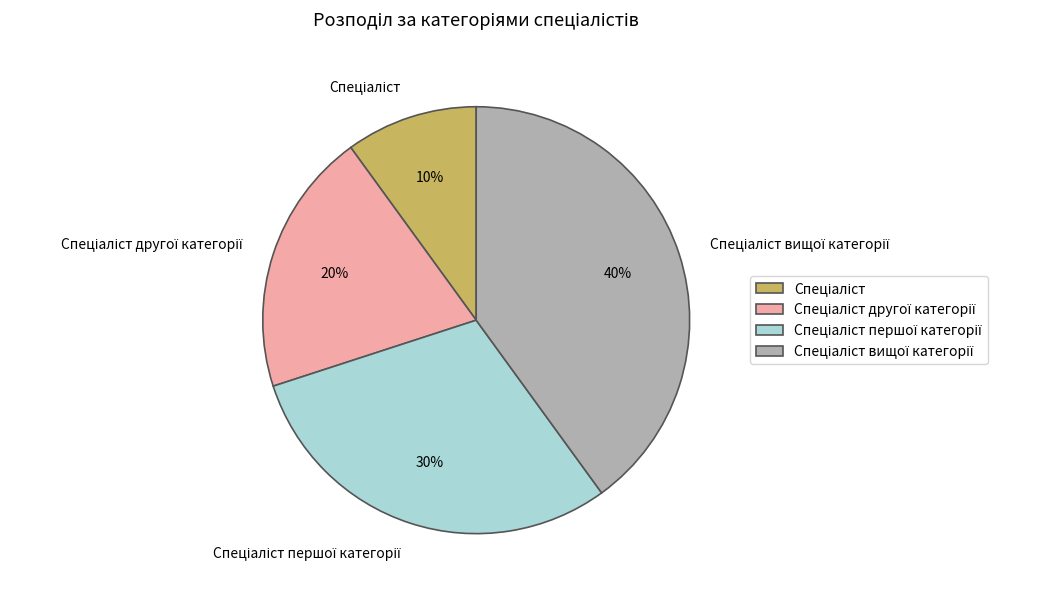

To the nearest percent, what is the average slice percentage?

25%